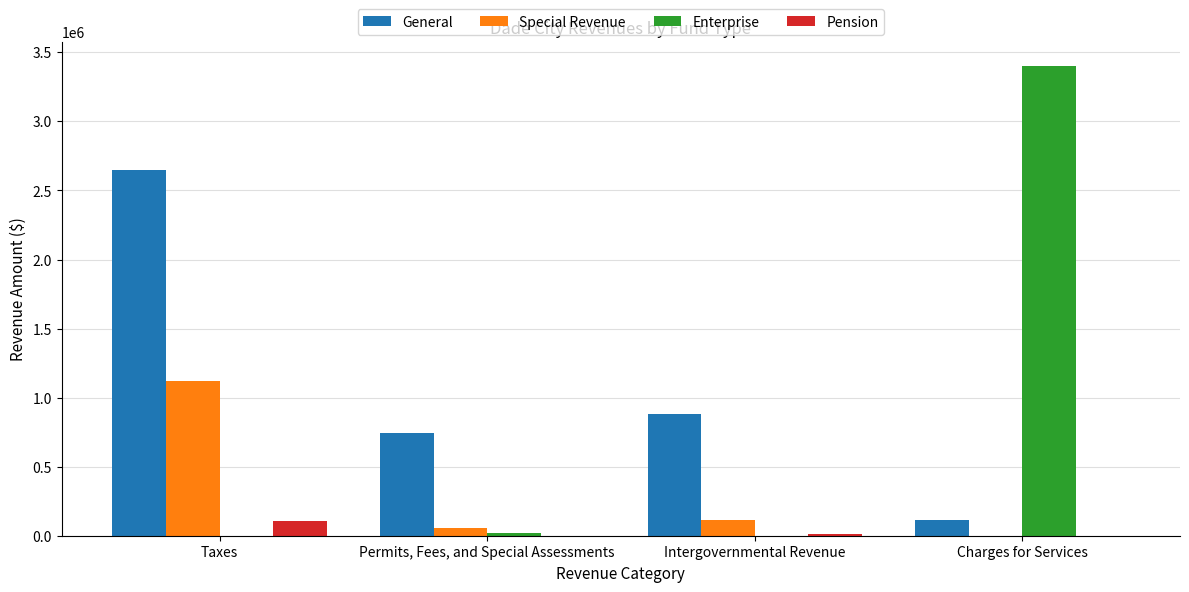

Is it true that General equals 884203 at Intergovernmental Revenue?

True